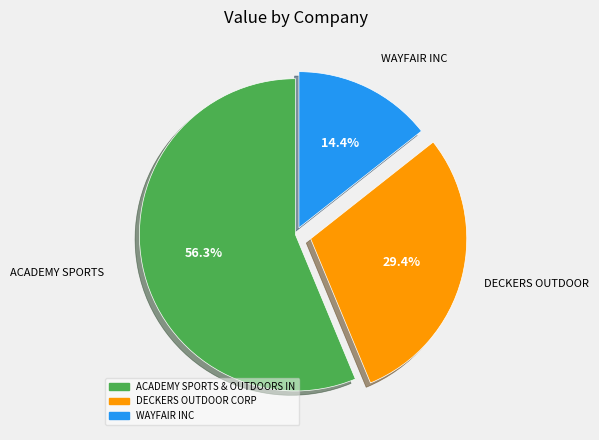

Is there a majority slice in this chart?

Yes